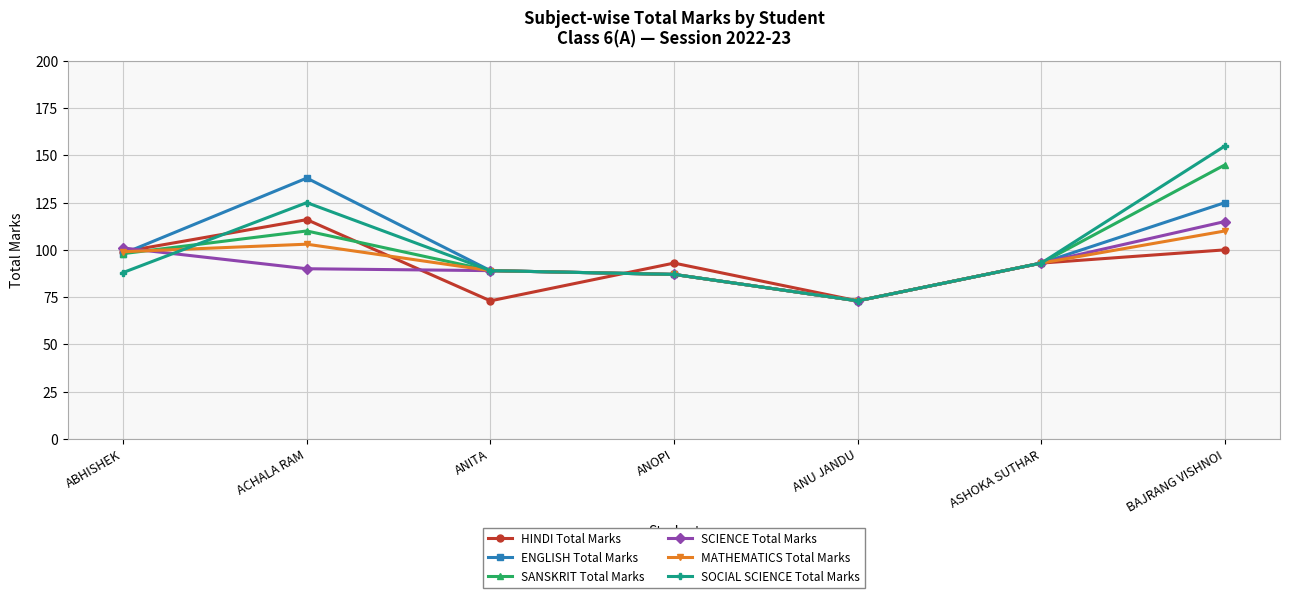

How many values in the SANSKRIT Total Marks series are below 93?

3